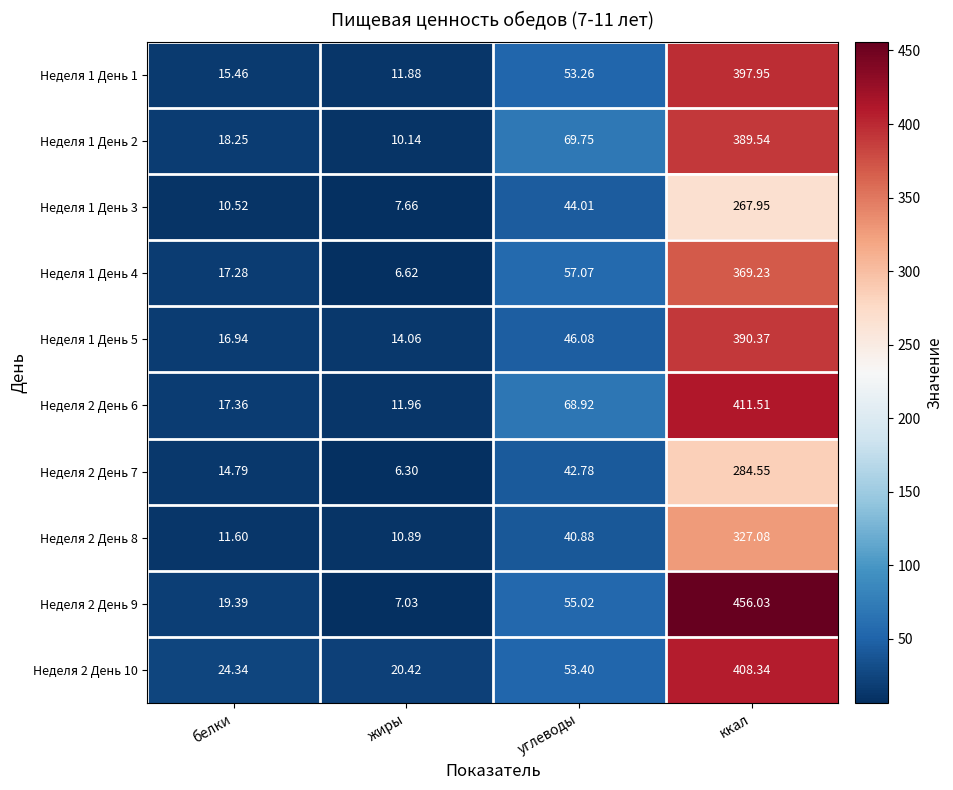

Rank the categories by Неделя 2 День 10 value from lowest to highest.

жиры, белки, углеводы, ккал